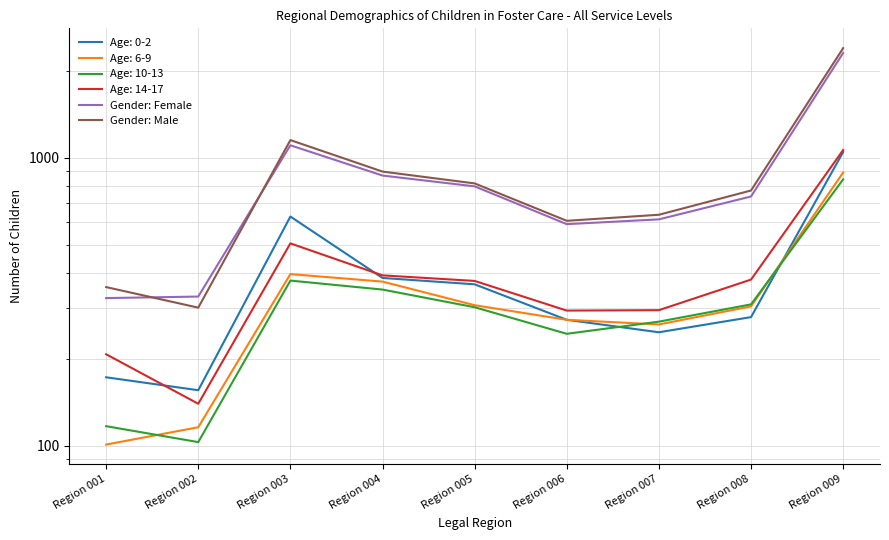

Which series changed the most between Region 003 and Region 006?

Gender: Male